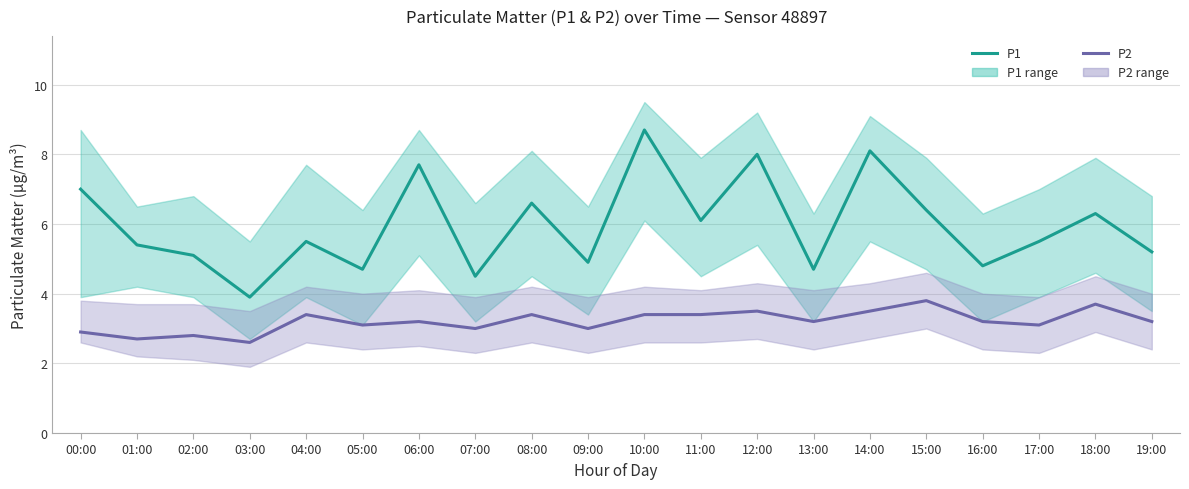

Is it true that P2 equals 3.8 at 03:00?

False